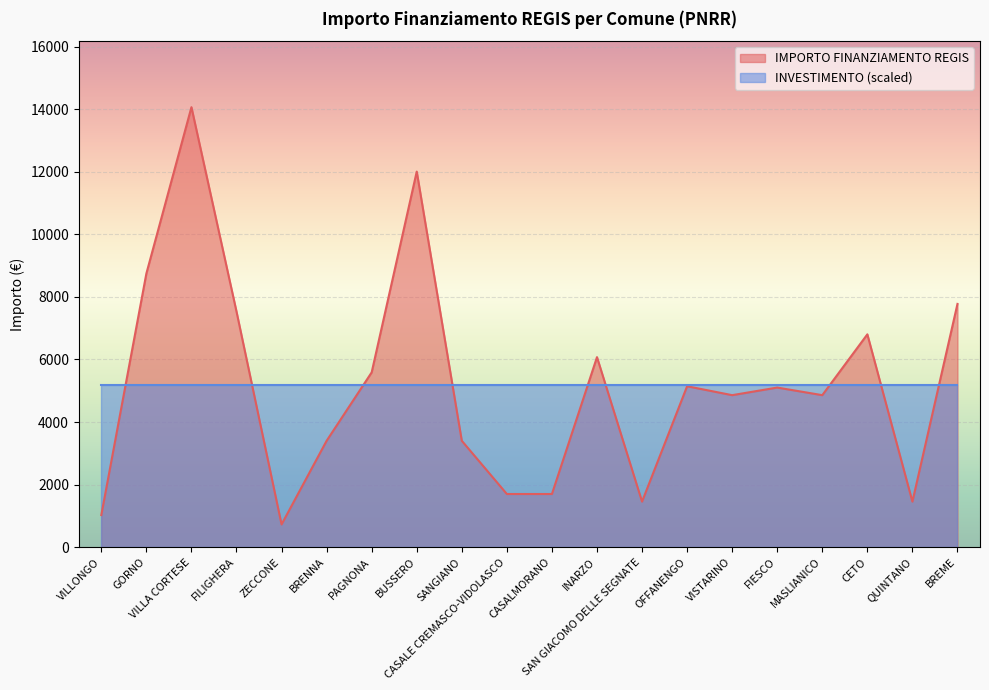

What is the label of the 12th point from the right?

SANGIANO